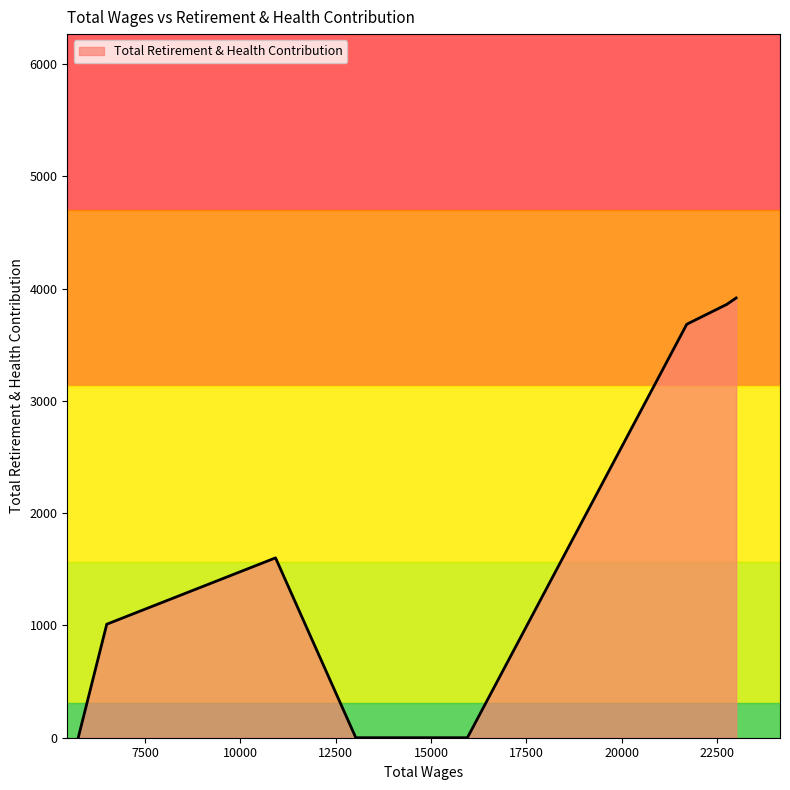

What is the difference between the maximum and minimum values?

3917